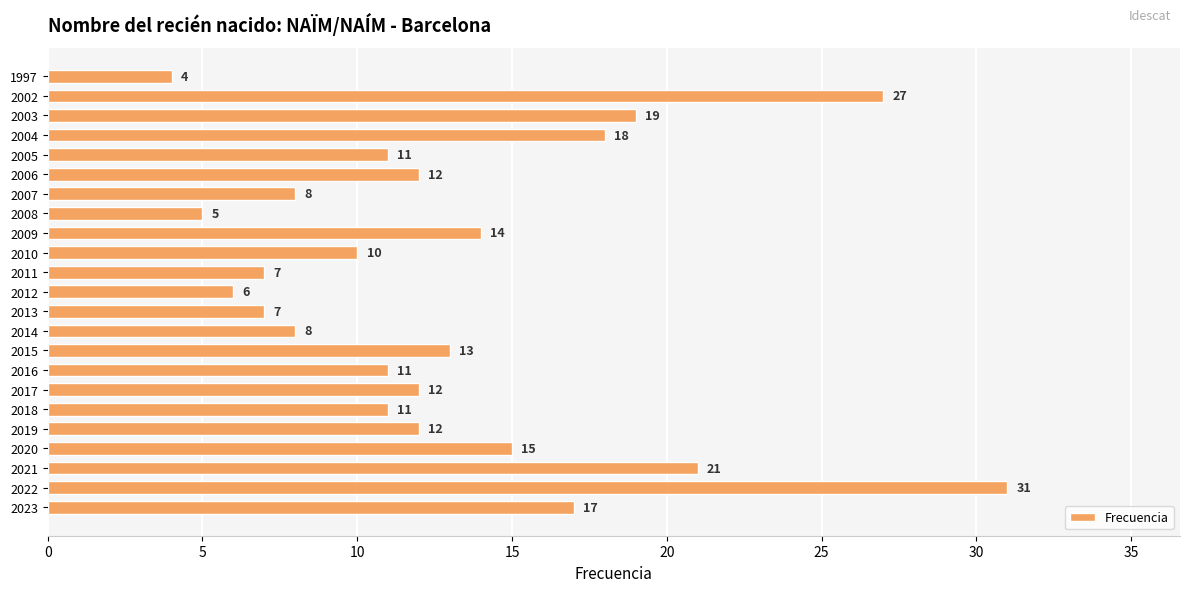

What is the average value?

13